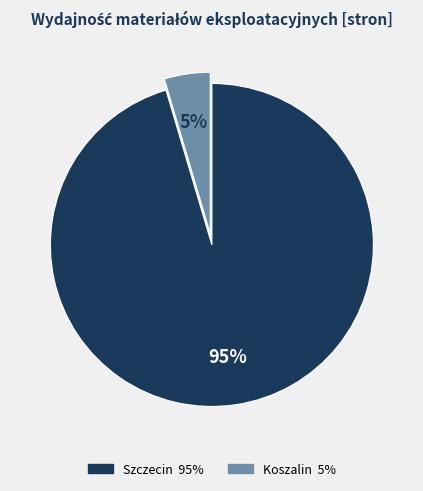

To the nearest percent, what is the average slice percentage?

50%